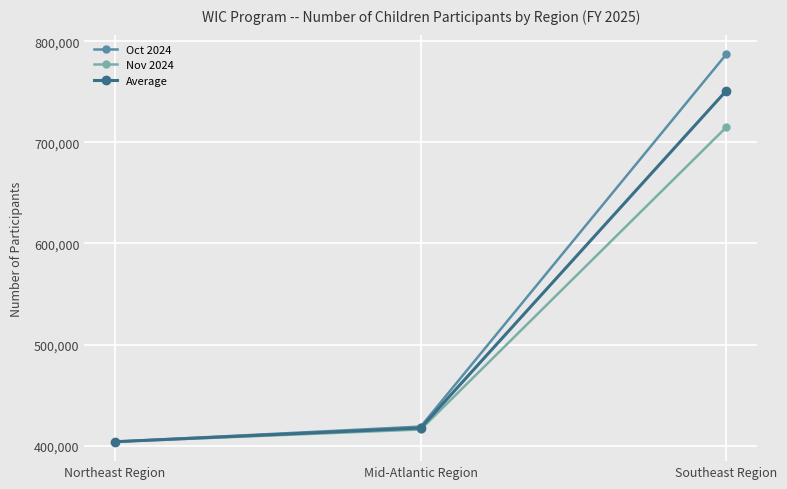

Which series has the largest total across all categories?

Oct 2024